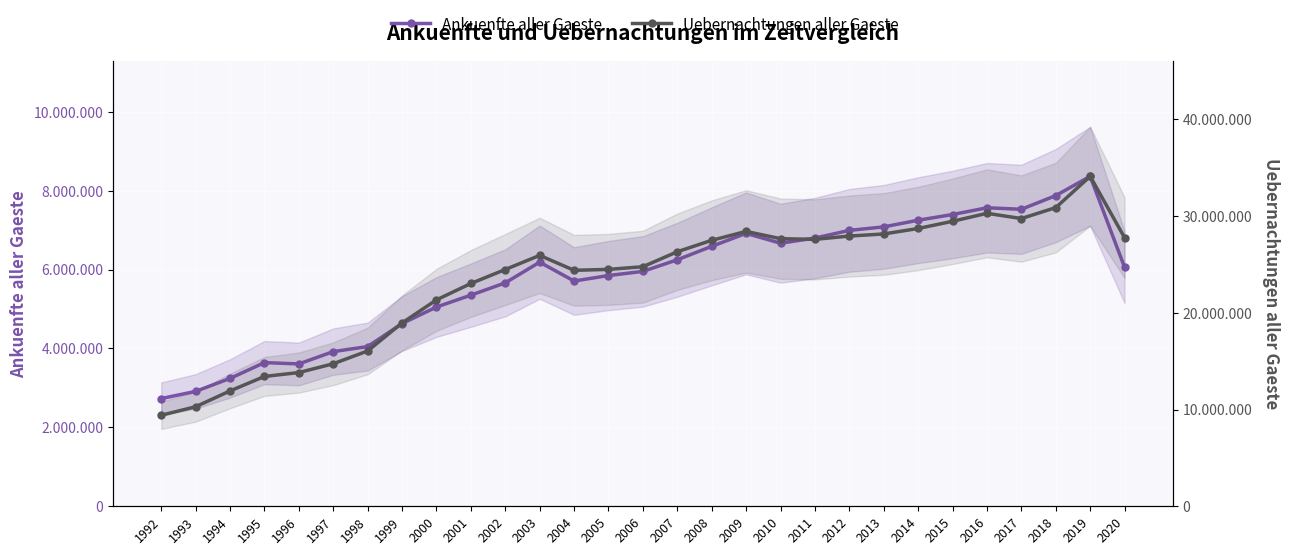

Between 2009 and 2017, which is larger?

2017